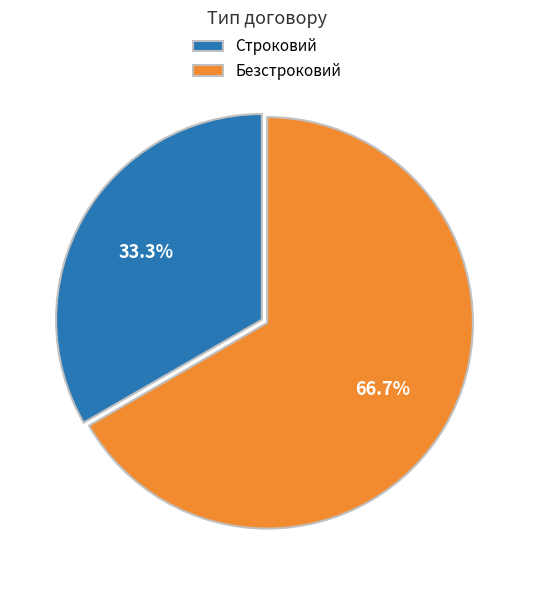

To the nearest percent, what percentage of the pie is Безстроковий?

67%